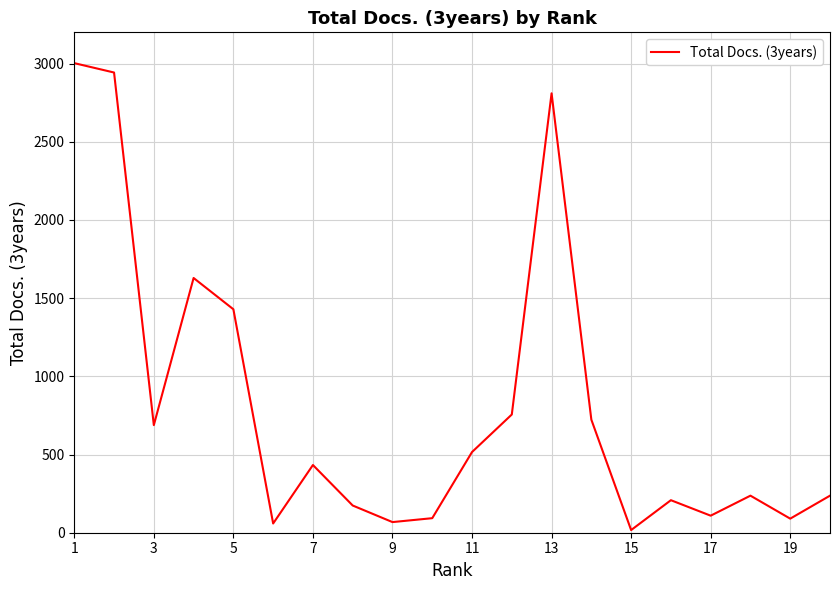

What is the greatest value displayed?

3003